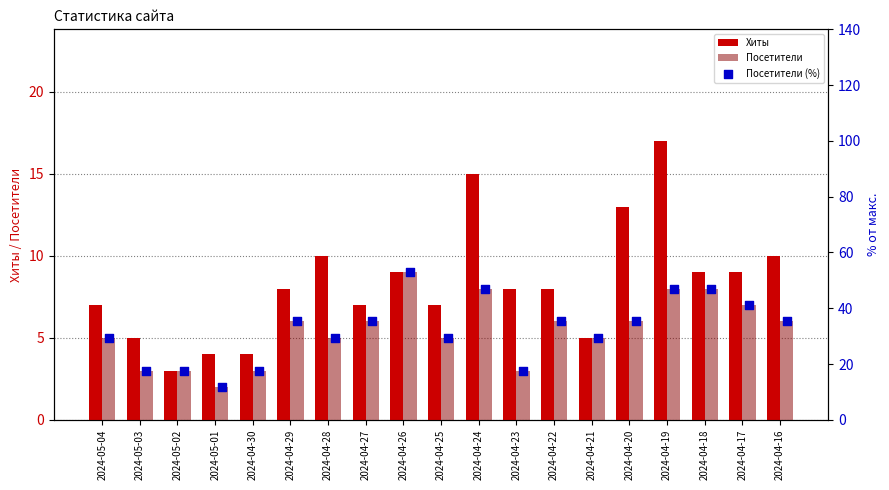

What is the difference between the maximum and second lowest values in the Хиты series?

13